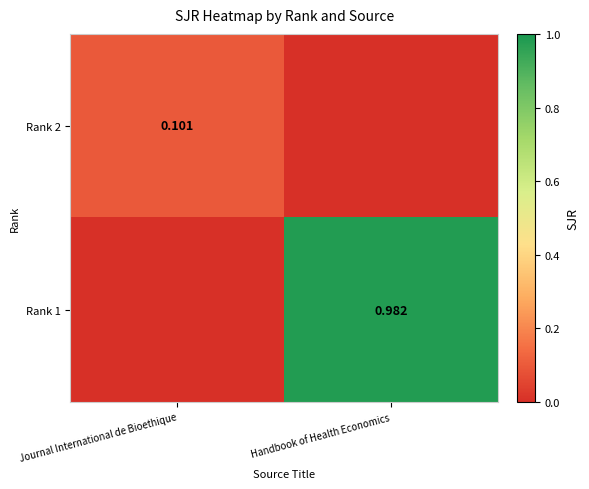

Is the value of Rank 1 at Handbook of Health Economics greater than the value of Rank 2 at Journal International de Bioethique?

Yes